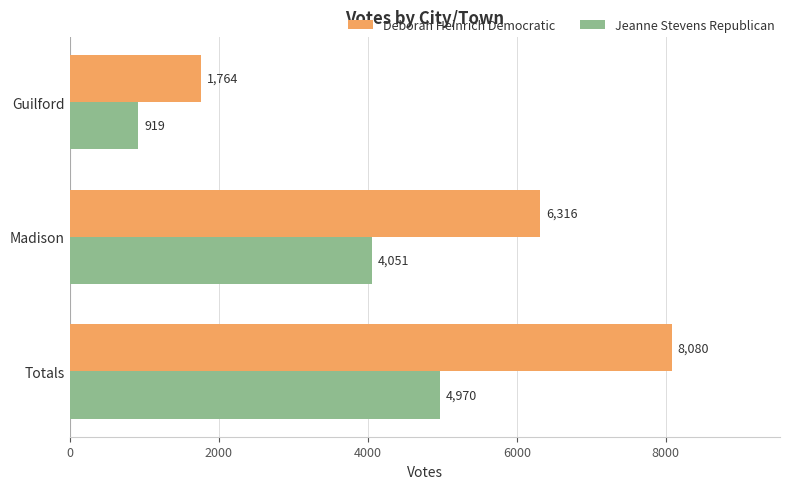

At which category is the sum across all series the highest?

Totals